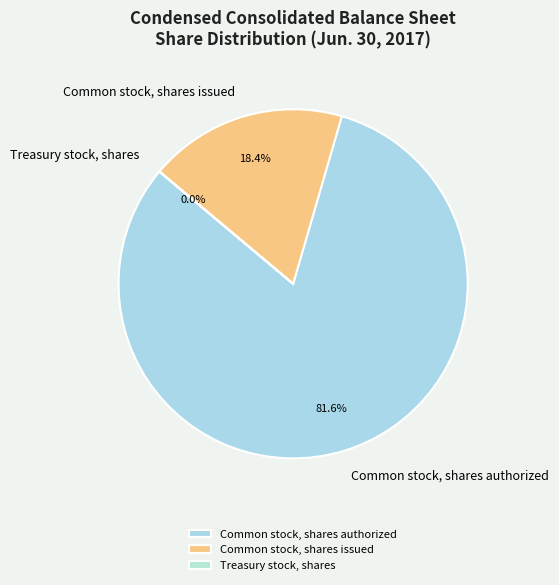

Which slice represents more than half of the pie?

Common stock, shares authorized